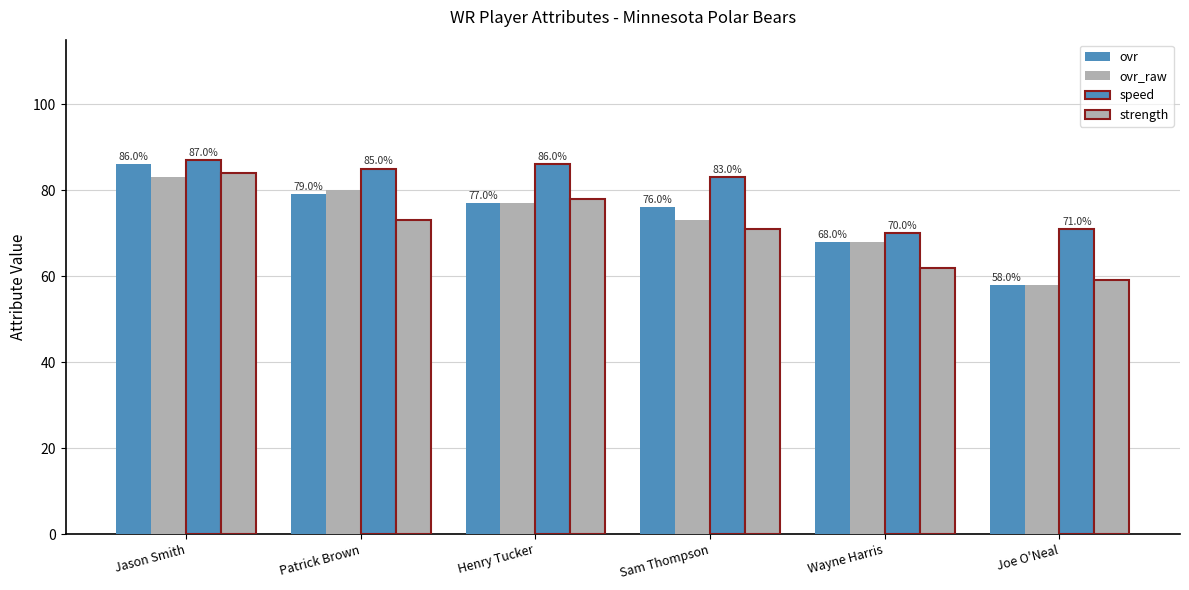

Which series has the largest range (max minus min)?

ovr